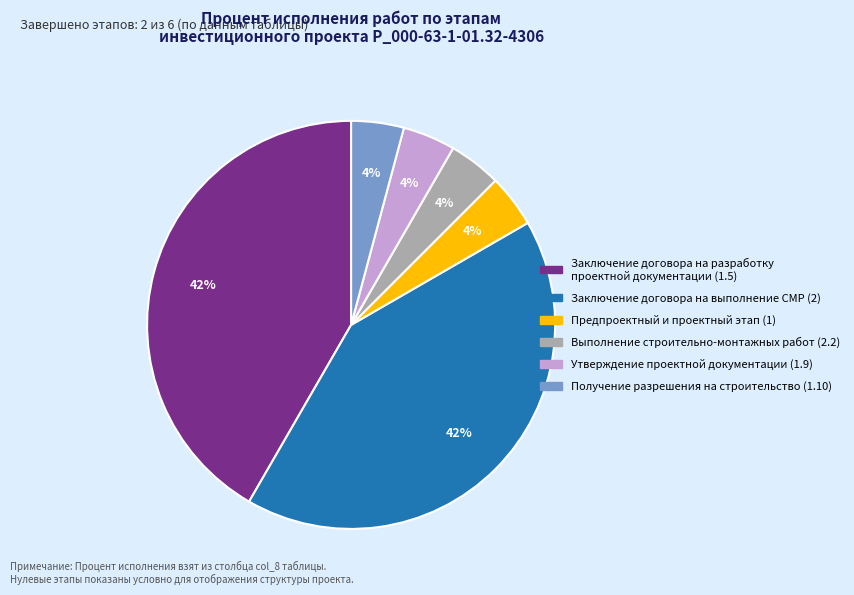

To the nearest percent, what is the difference between the largest and smallest slice percentages?

38%